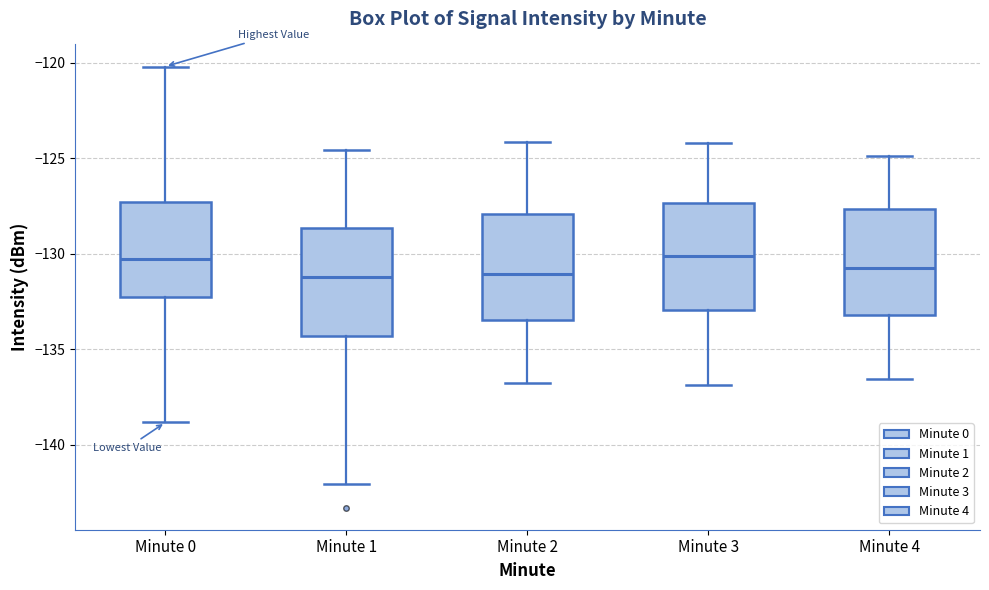

Where is the upper edge of the box for Minute 0 on the y-axis? The values are not printed on the chart, so give them approximately, as read against the axis.

-127.5